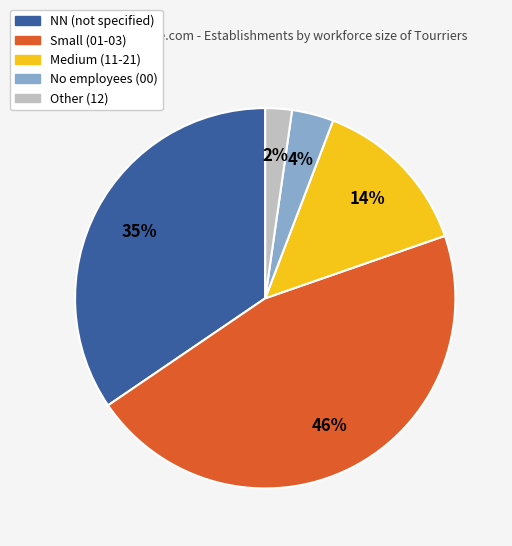

Count the number of slices in the pie.

5